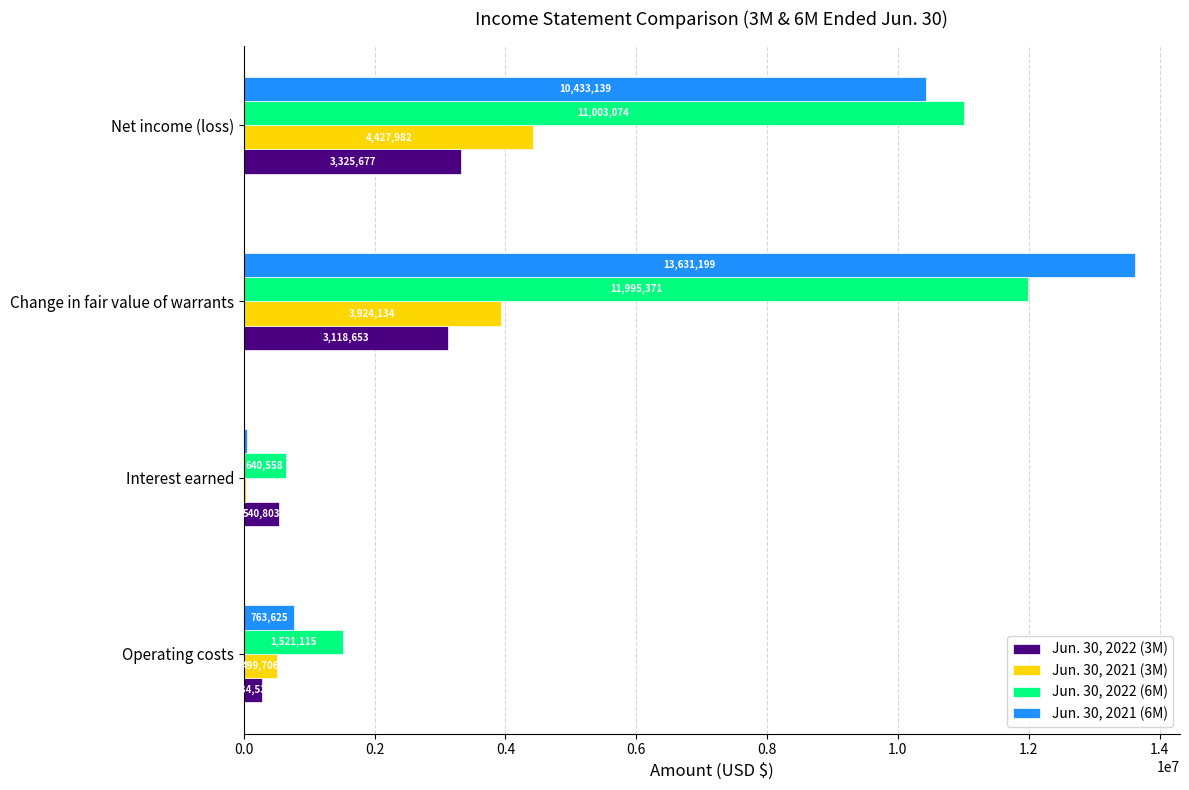

What is the greatest value displayed?

13631199